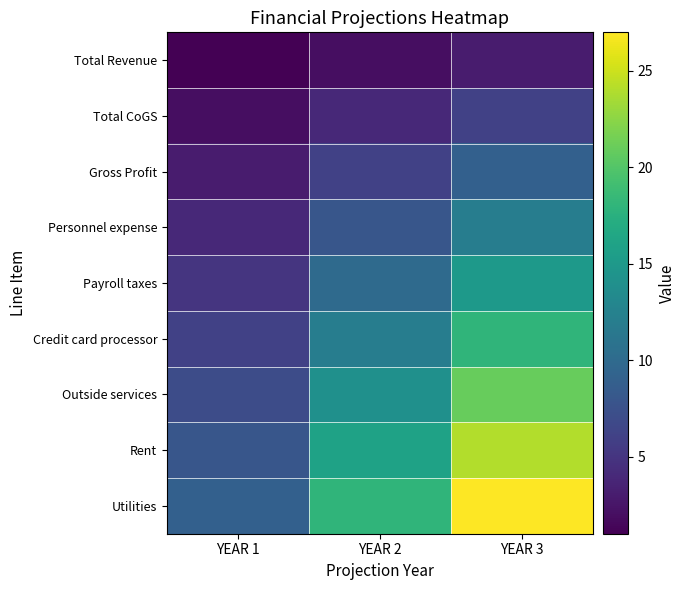

Which category has the lowest value across all series?

YEAR 1